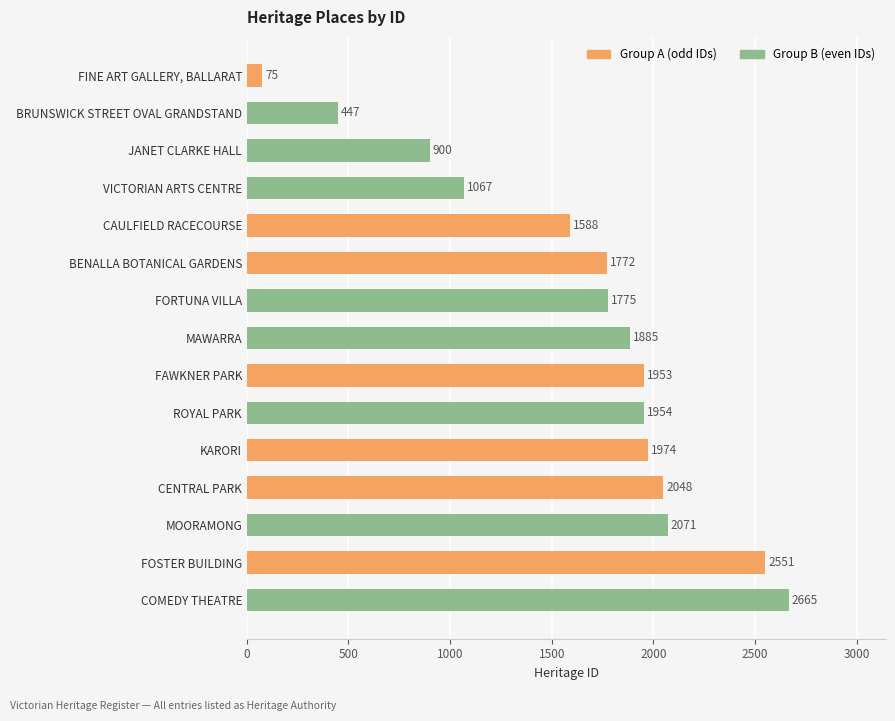

What is the smallest value displayed?

75